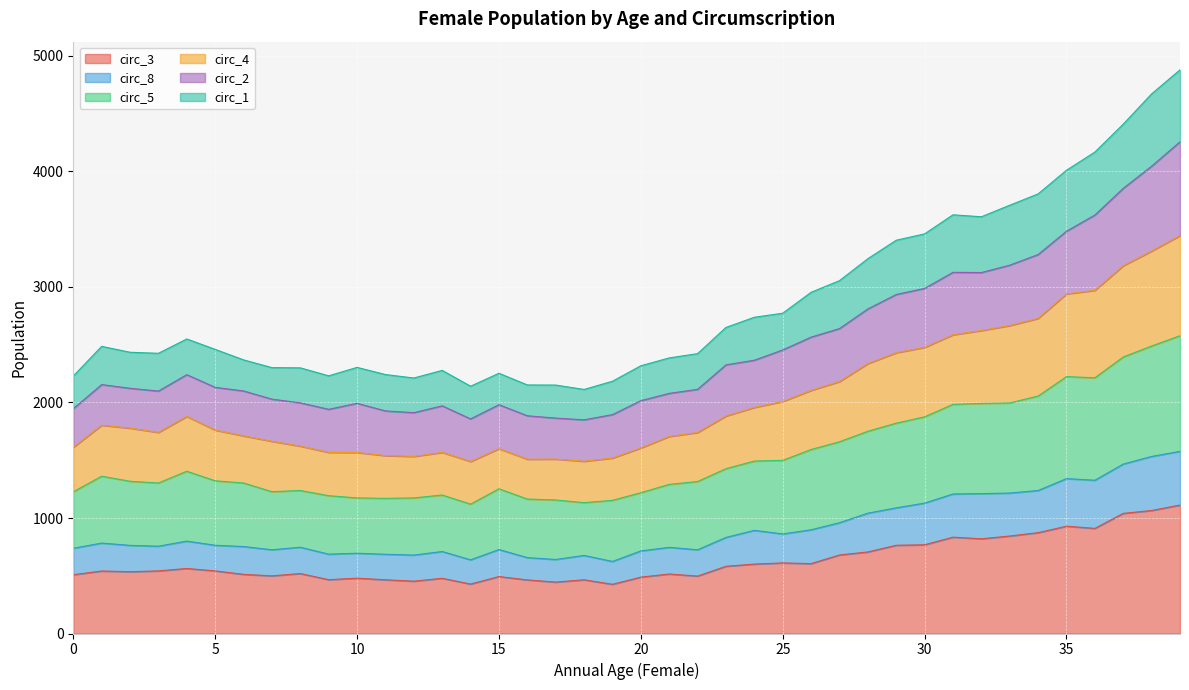

Is the value of circ_3 at 16 greater than the value of circ_8 at 28?

No